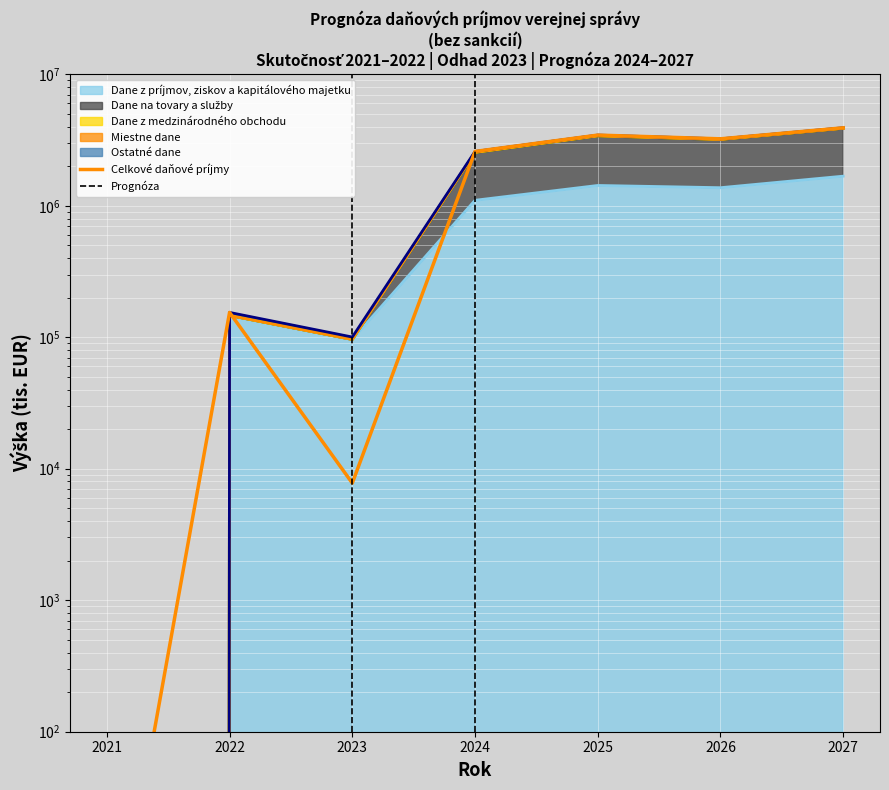

True or false: Dane z medzinárodného obchodu and Dane z príjmov, ziskov a kapitálového majetku intersect in this chart.

False